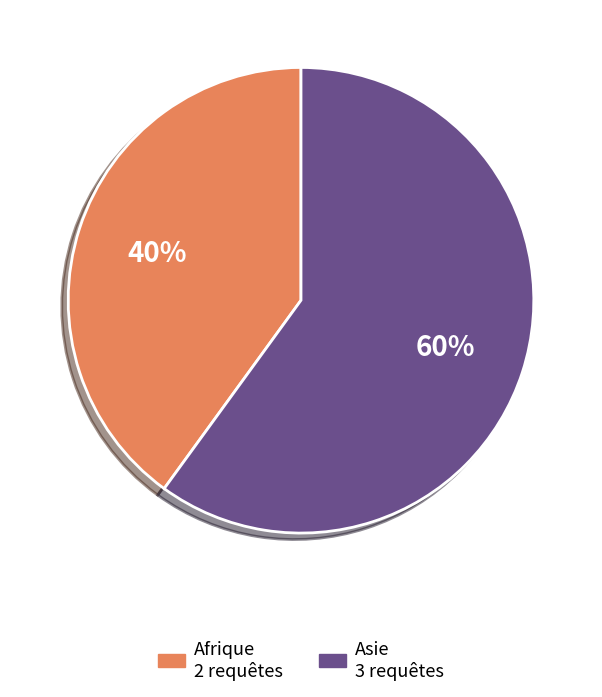

How many segments does this pie chart have?

2